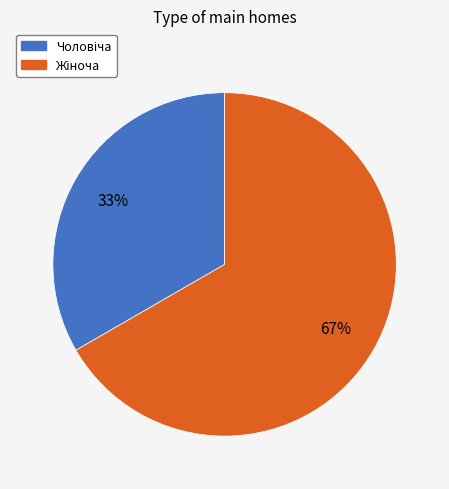

Does any single category account for the majority?

Yes